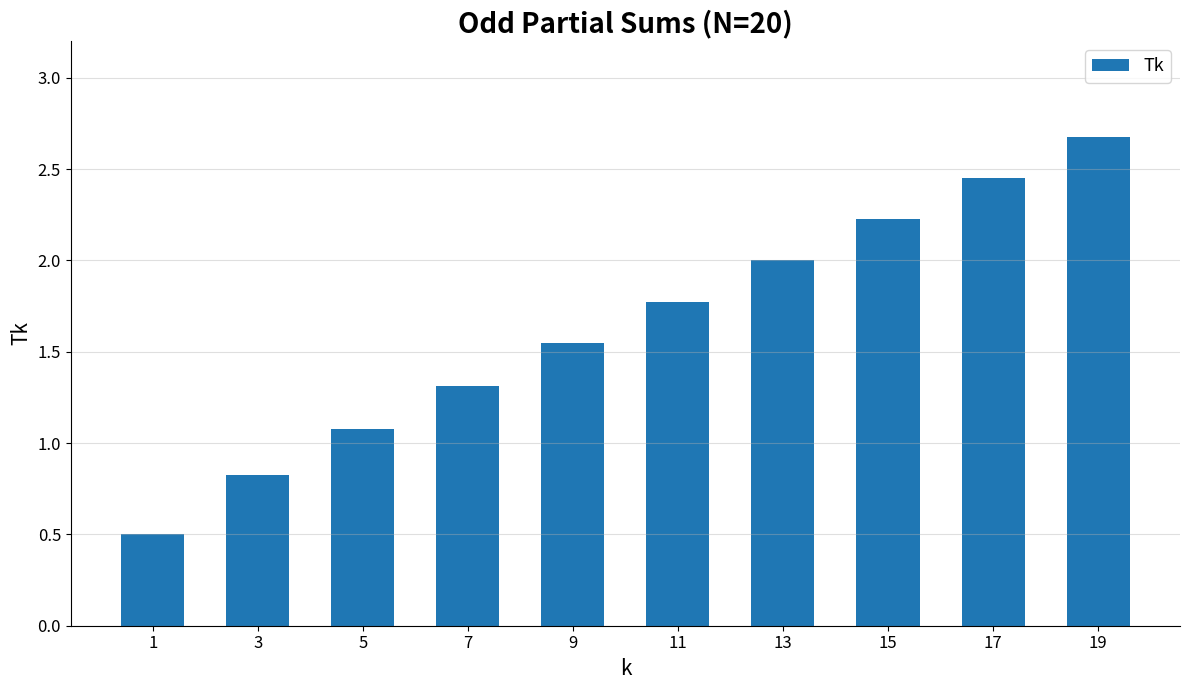

What is the sum of the values at 5 and 17?

3.5